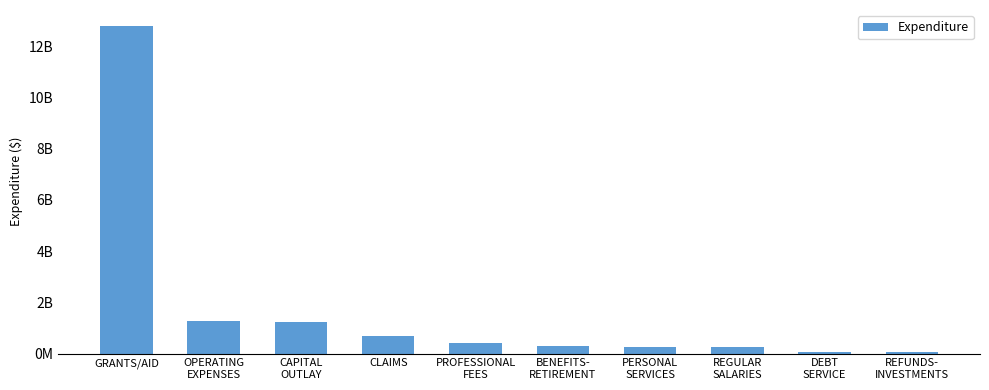

True or false: the data shows 411185333.5 at PROFESSIONAL
FEES.

True